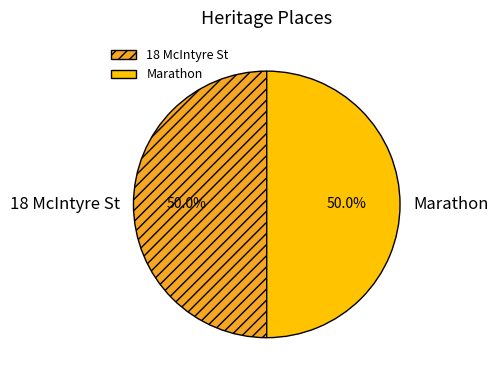

Approximately how many times larger is the value at Marathon compared to 18 McIntyre St?

1.0